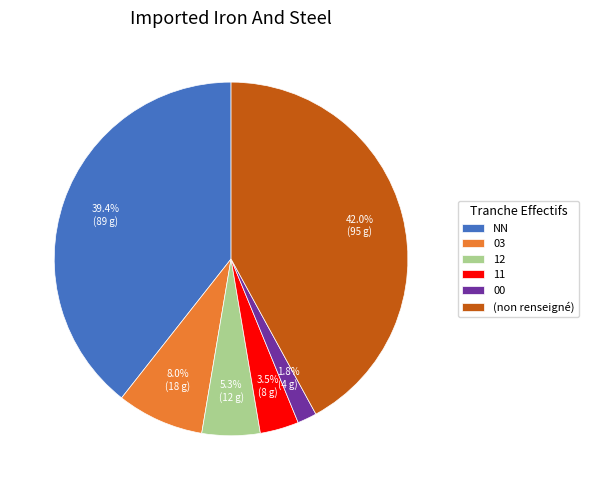

Count the number of slices in the pie.

6